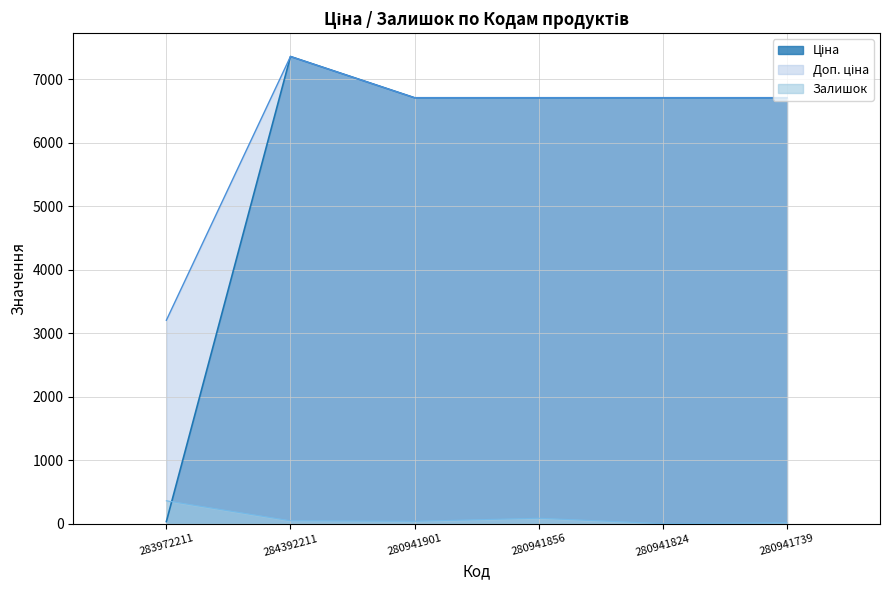

True or false: Доп. ціна and Ціна cross at least once.

False